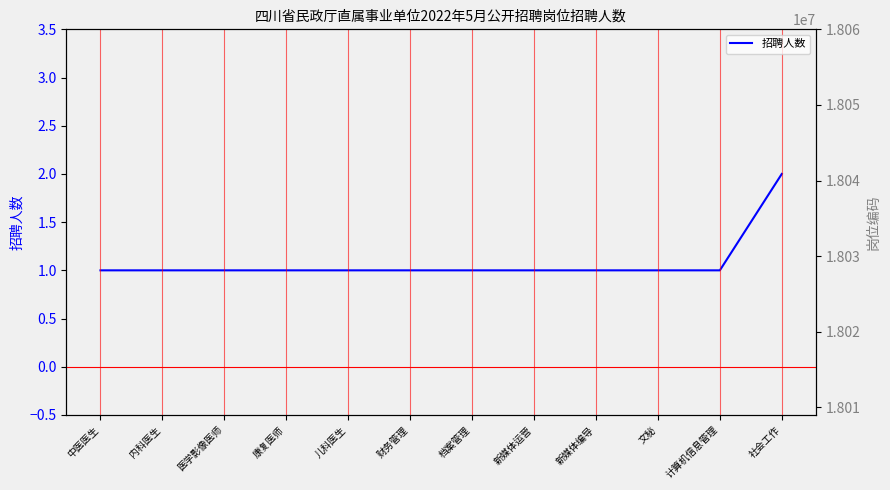

True or false: 招聘人数 and 岗位编码 intersect in this chart.

False